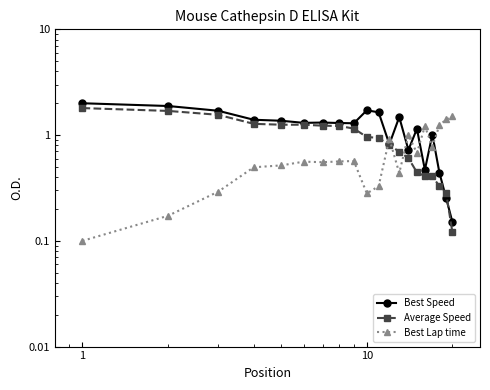

At how many categories does at least one series exceed 0?

20